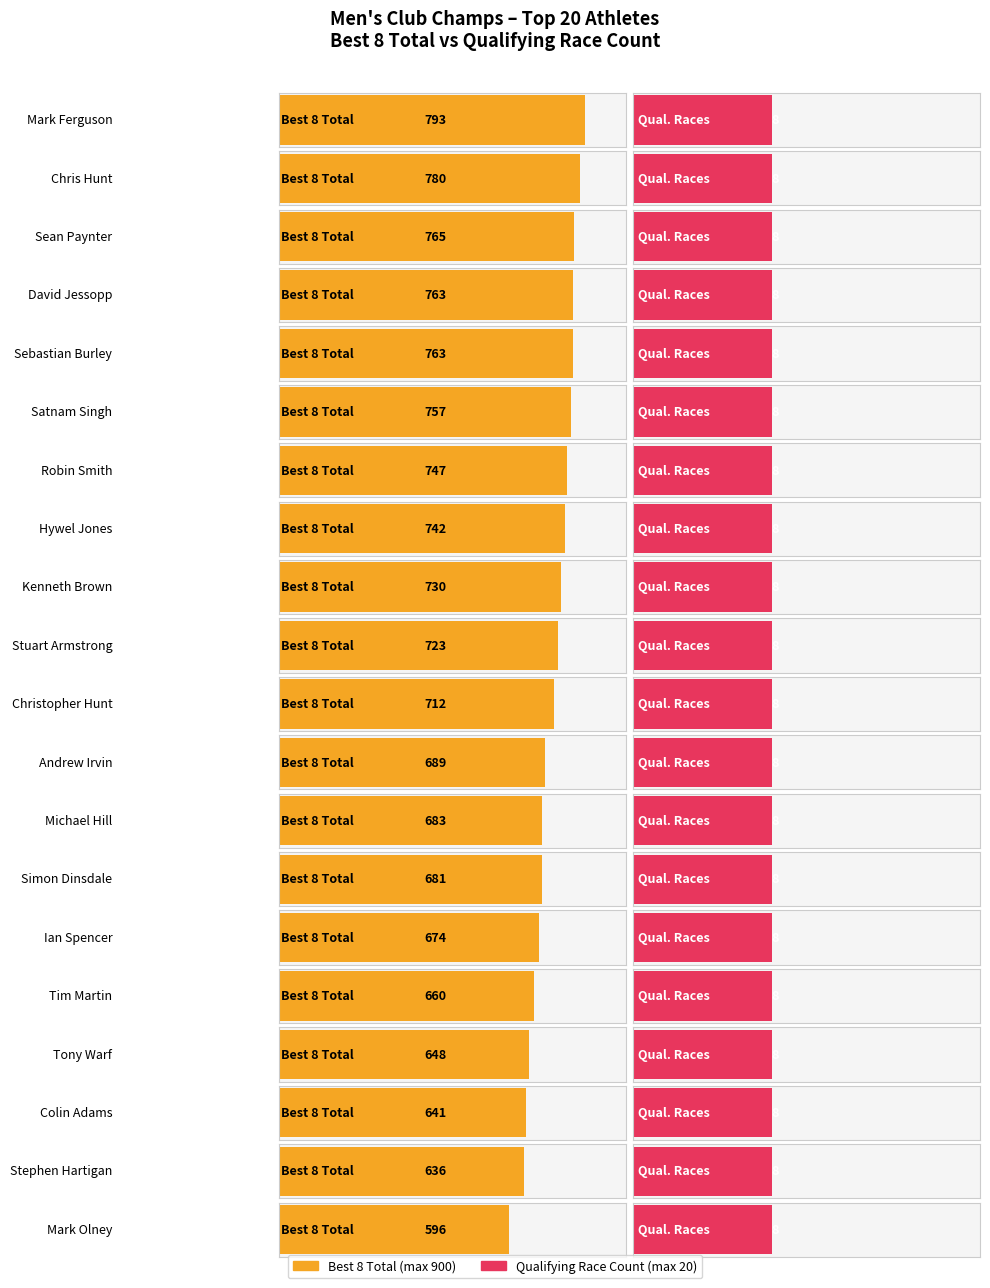

List the labels in order of Race Count (Qualifying) value, smallest first.

Mark Ferguson, Chris Hunt, Sean Paynter, David Jessopp, Sebastian Burley, Satnam Singh, Robin Smith, Hywel Jones, Kenneth Brown, Stuart Armstrong, Christopher Hunt, Andrew Irvin, Michael Hill, Simon Dinsdale, Ian Spencer, Tim Martin, Tony Warf, Colin Adams, Stephen Hartigan, Mark Olney